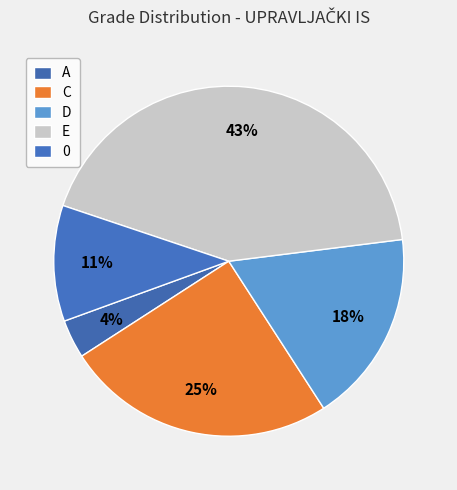

Count the number of slices in the pie.

5